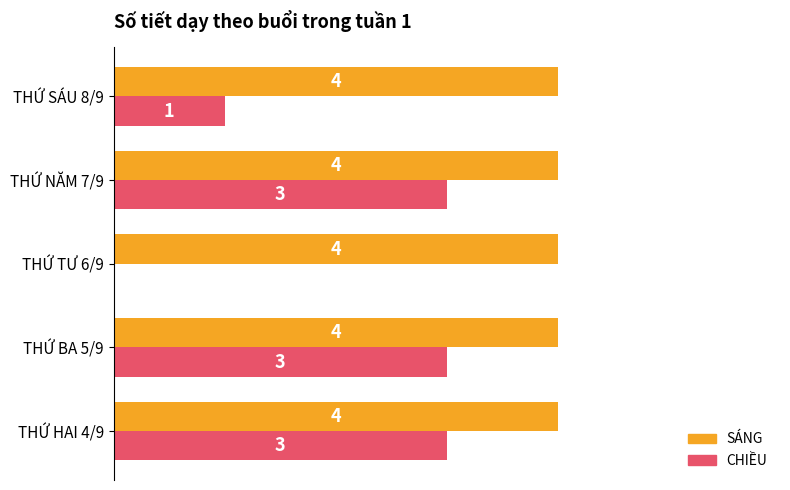

At which label is CHIỀU closest to 1?

THỨ SÁU 8/9